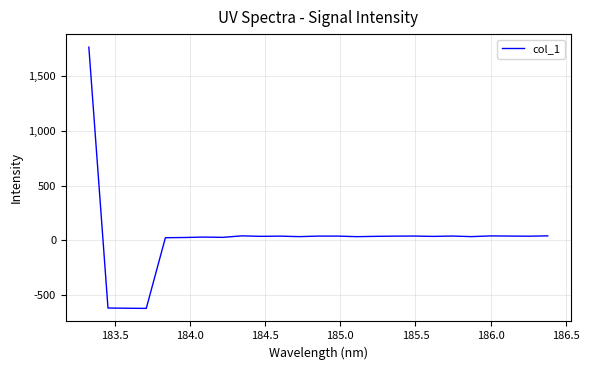

How many lines are shown in the chart?

1